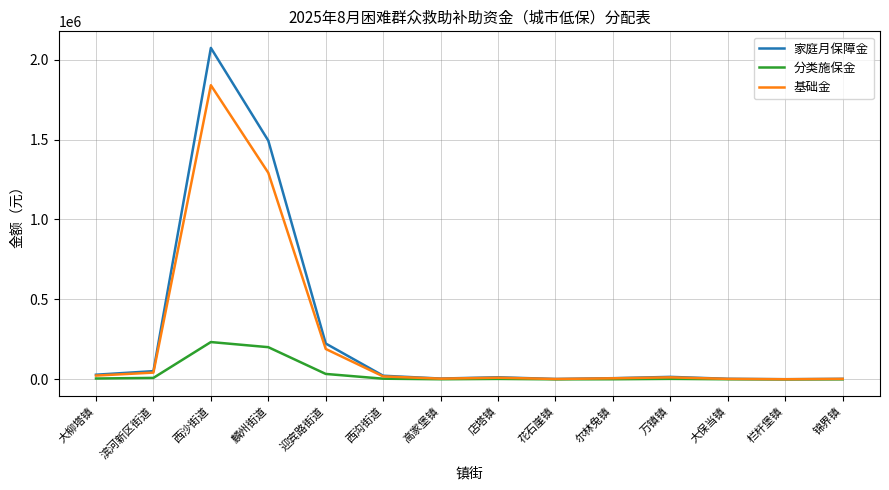

At which category does the chart reach its peak across all series?

西沙街道